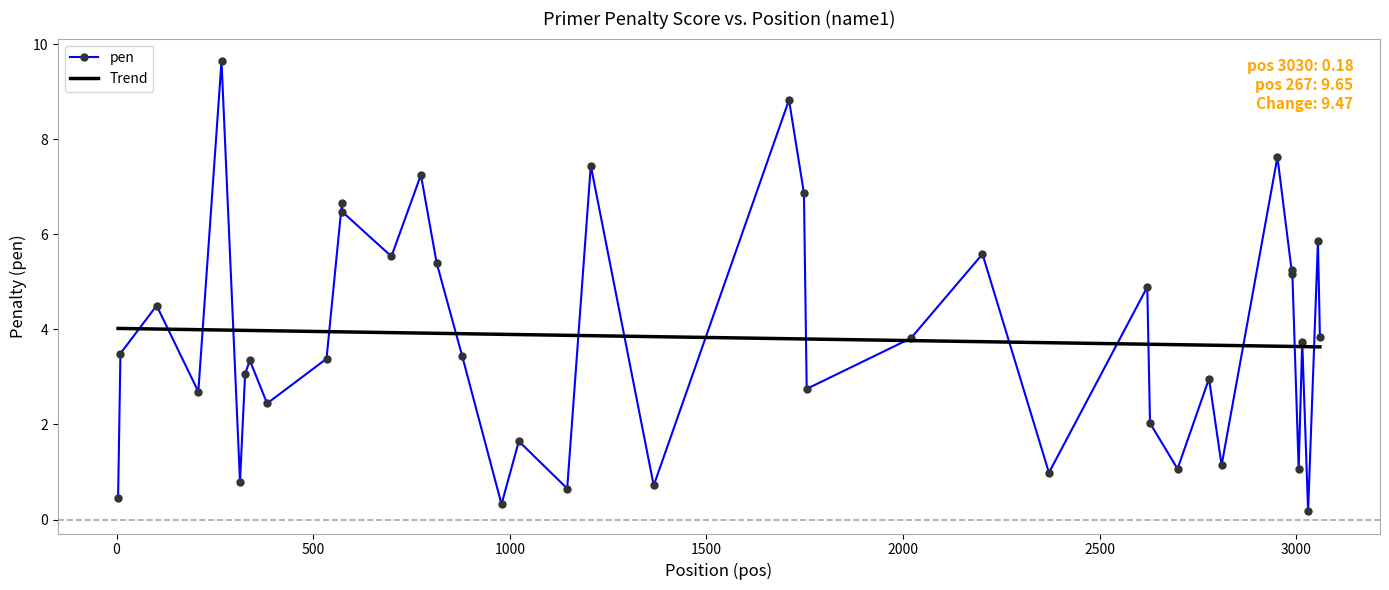

What is the maximum value for pen?

9.6